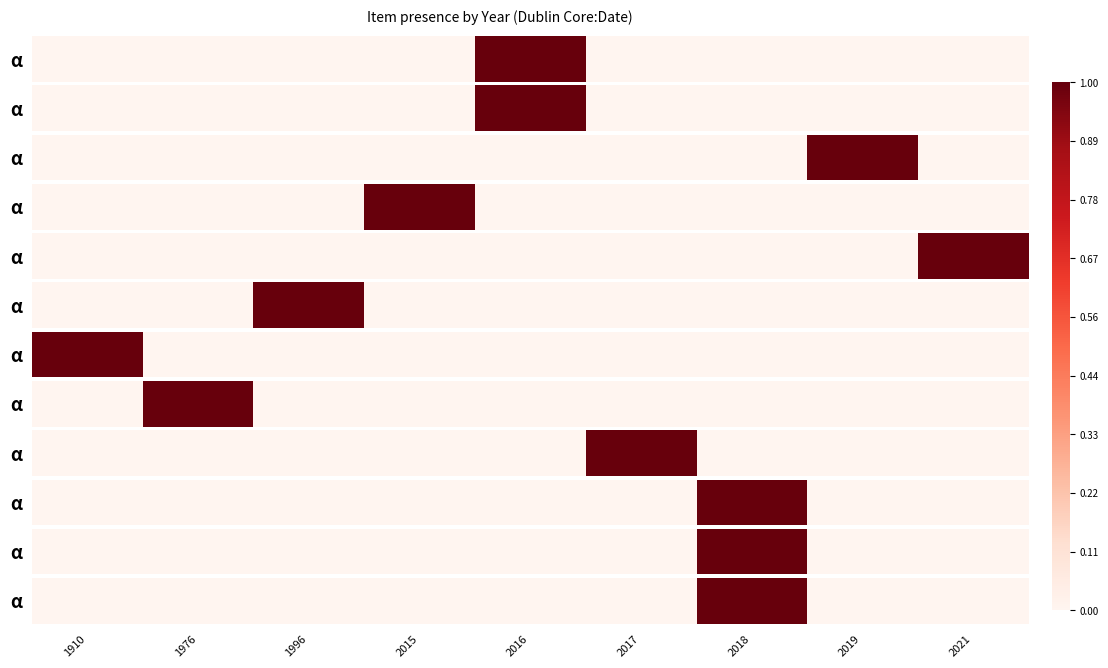

Which category has the lowest value across all series?

1910